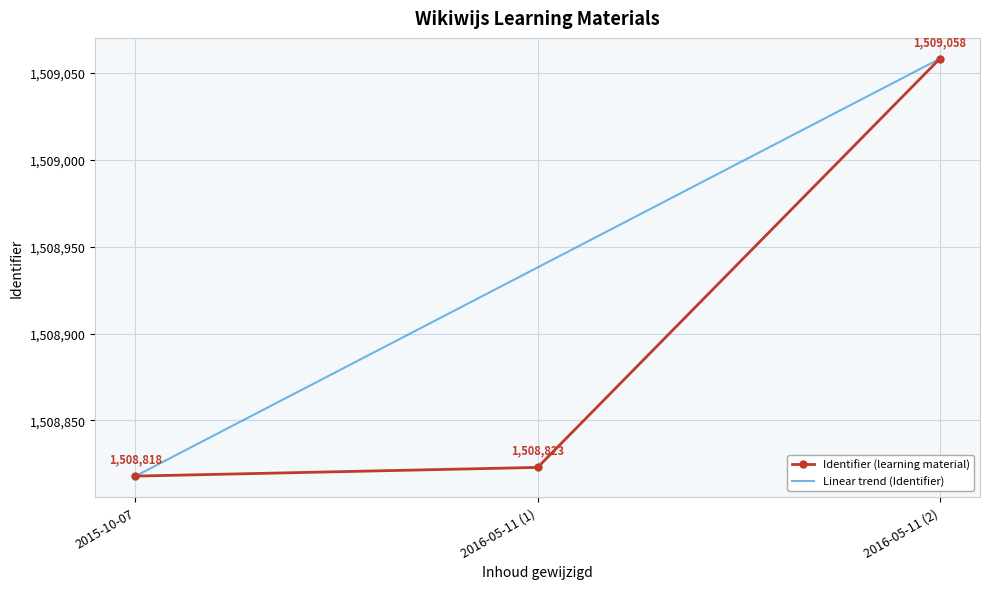

What position from the left is 2016-05-11 (1)?

2